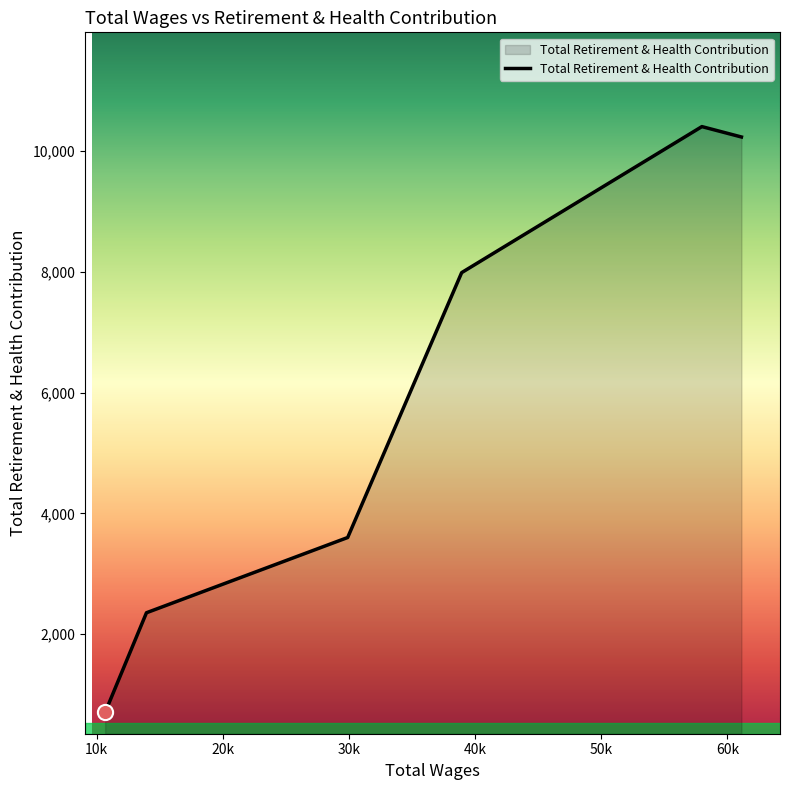

What is the difference between the maximum and second lowest values?

8050